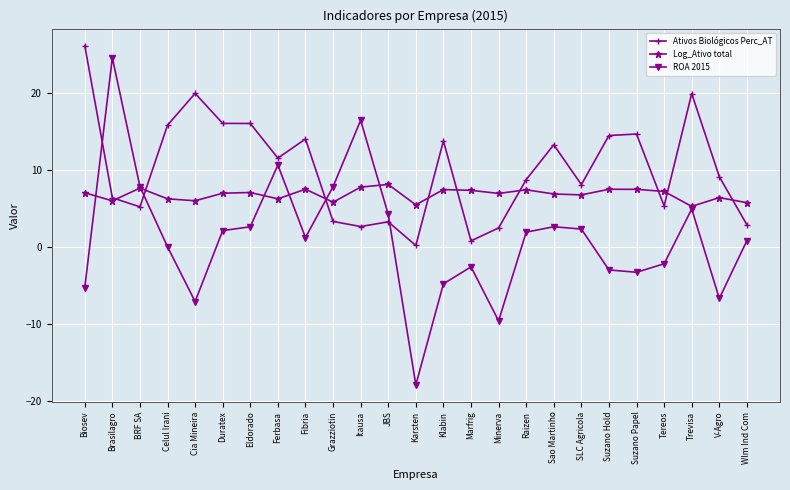

Where is the first local minimum for Log_Ativo total?

Brasilagro